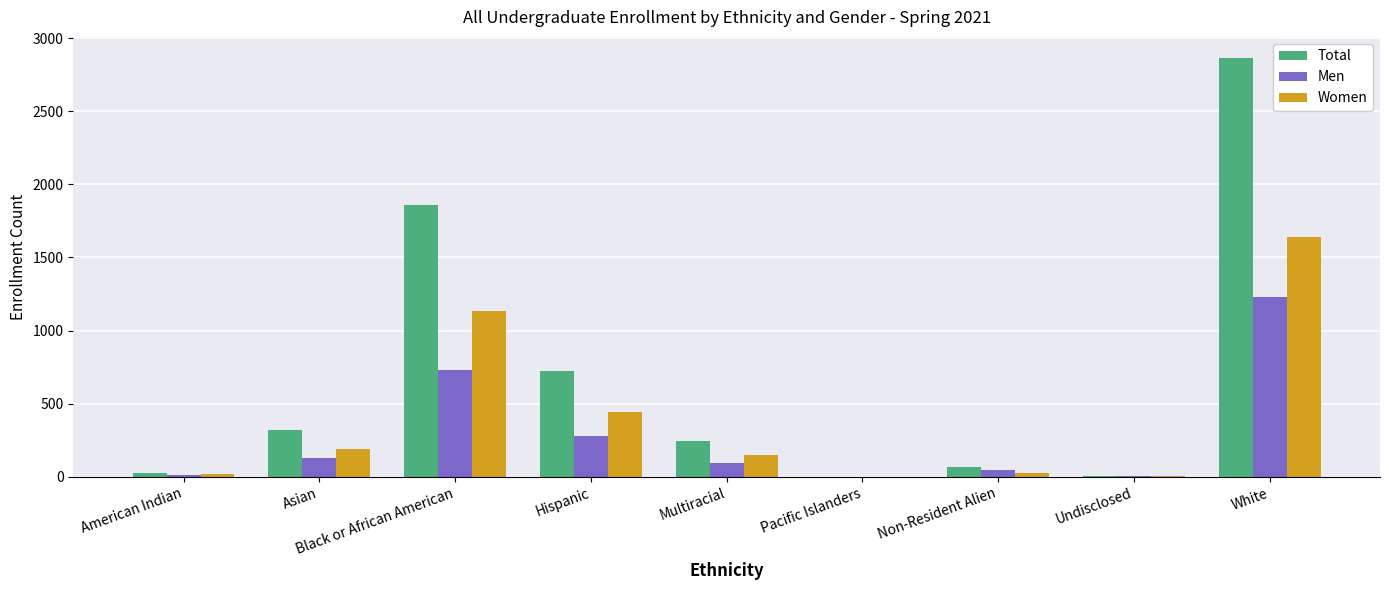

Is it true that Total equals 317 at Asian?

True